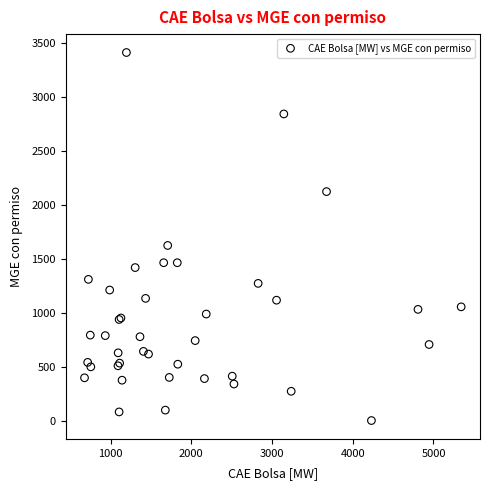

What Y value in the scatter plot is closest to 1708?

1625.2